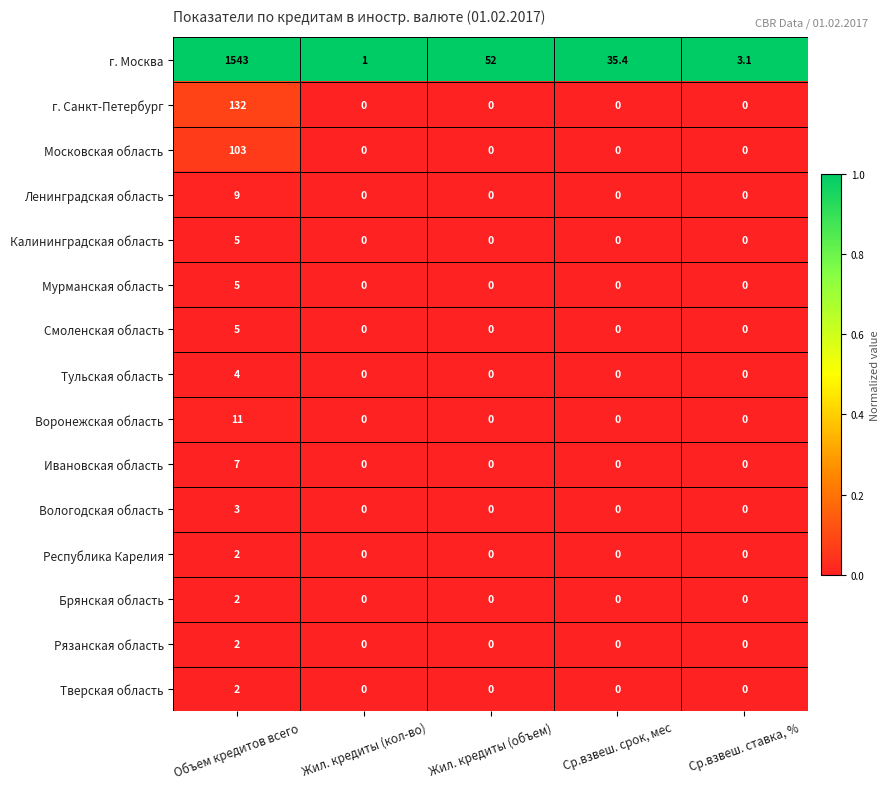

Which series has the largest total across all categories?

г. Москва